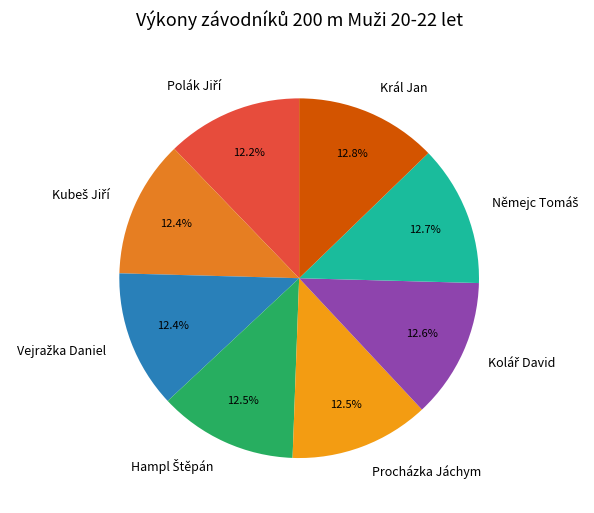

What percentage is NOT represented by Král Jan?

87.2%